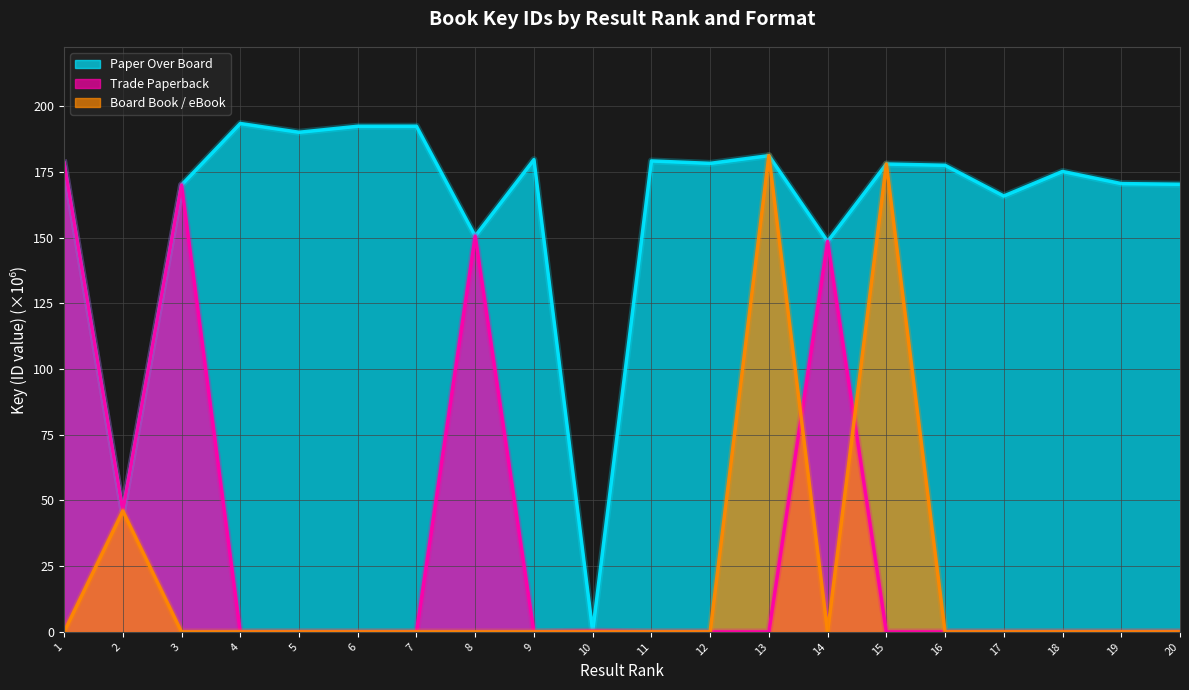

Read the Board Book / eBook value at 15.

178.0